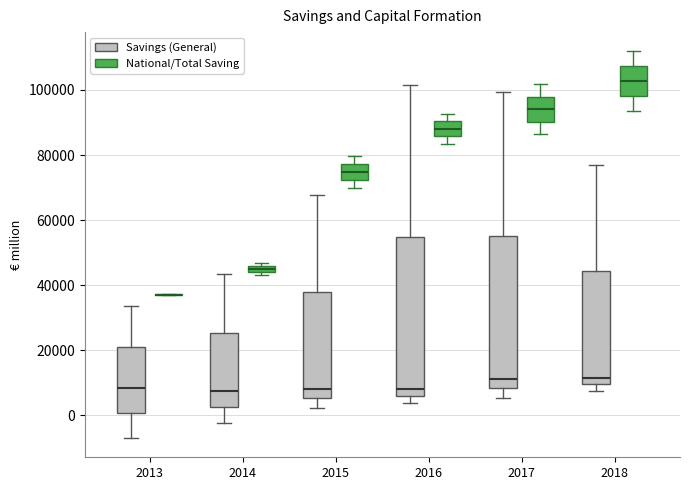

Where is the lower edge of the box for 2014 (Savings (General)) on the y-axis? The values are not printed on the chart, so give them approximately, as read against the axis.

2000